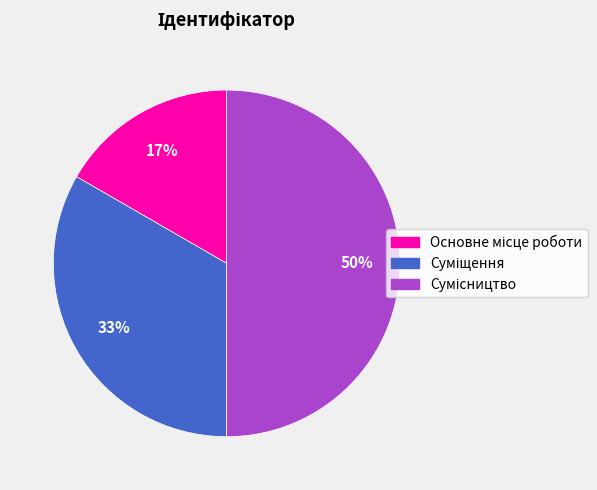

To the nearest percent, what is the average slice percentage?

33%